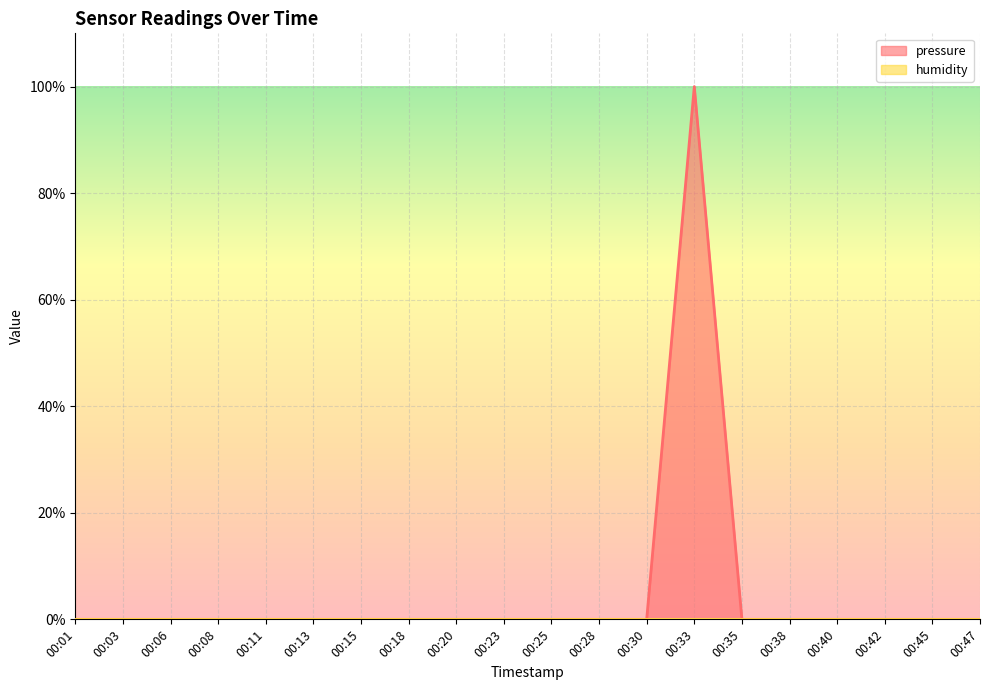

Reading left to right, extract all data points from this chart.

00:01=0	00:03=0	00:06=0	00:08=0	00:11=0	00:13=0	00:15=0	00:18=0	00:20=0	00:23=0	00:25=0	00:28=0	00:30=0	00:33=1	00:35=0	00:38=0	00:40=0	00:42=0	00:45=0	00:47=0